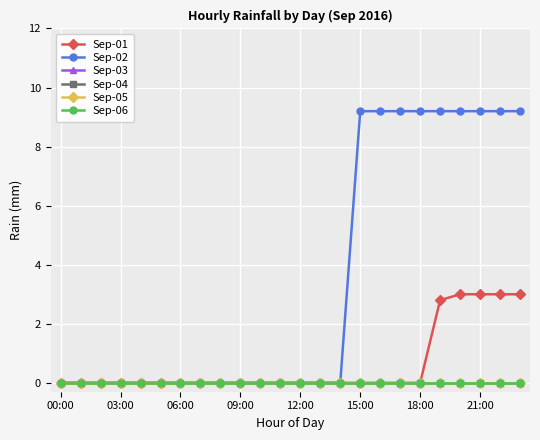

Which series has the largest total across all categories?

Sep-02